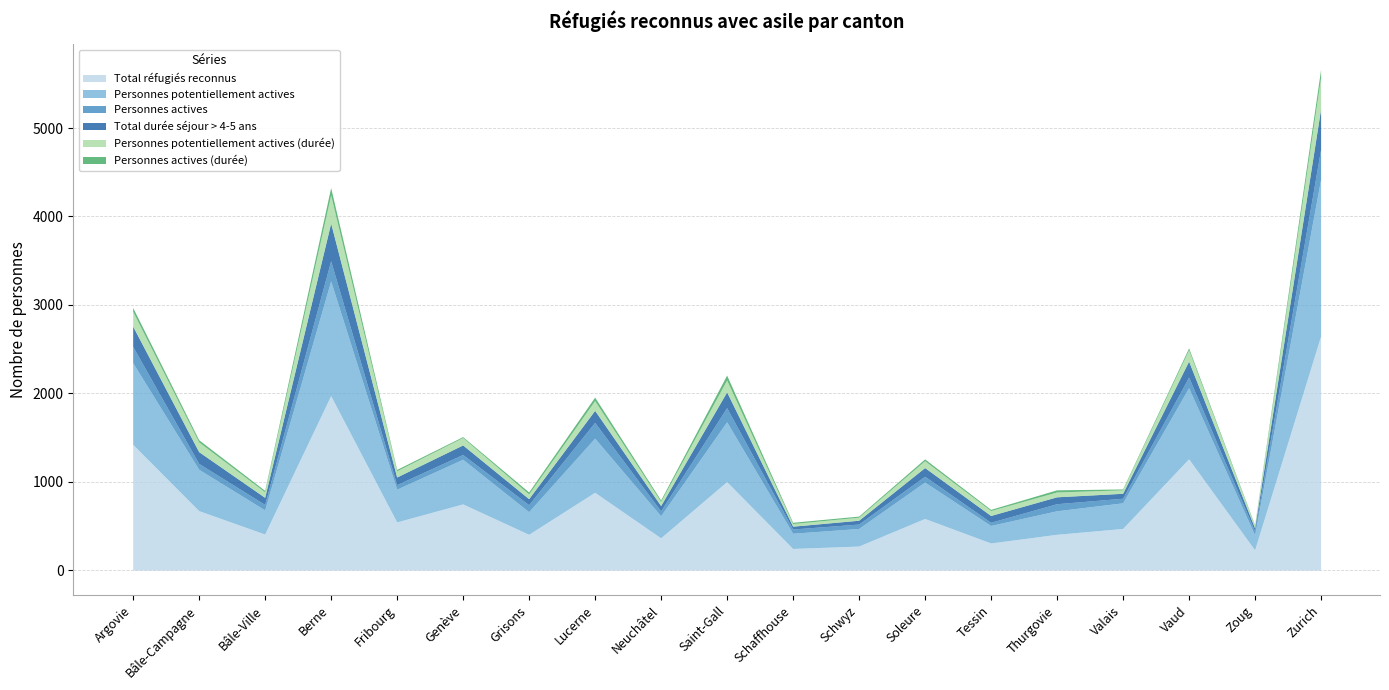

How many data points in Total durée séjour > 4-5 ans are less than 86?

9